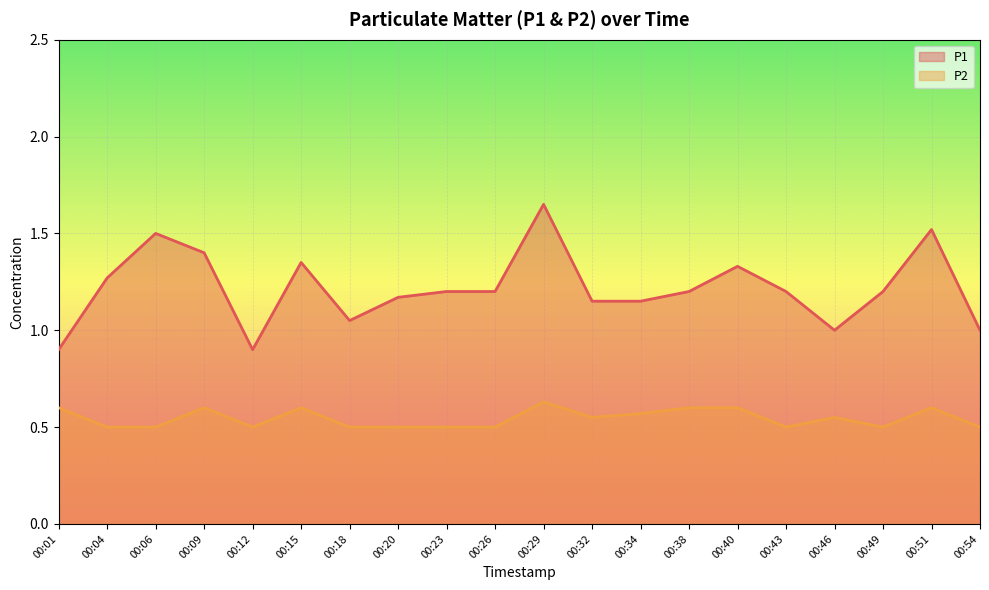

True or false: P2 has more than 2 points higher than both neighbors.

True